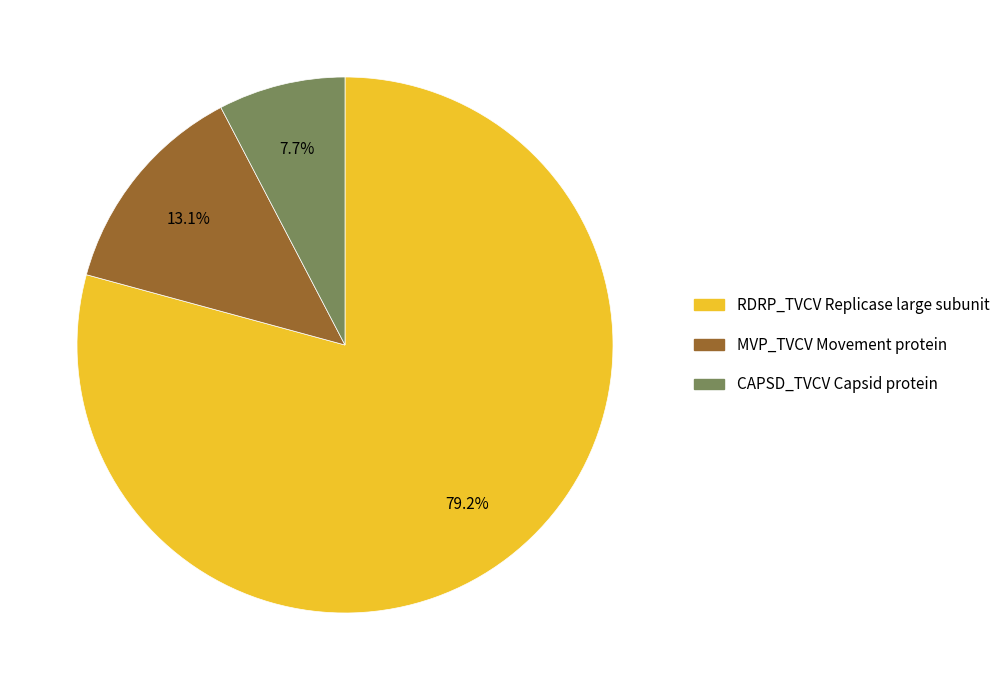

Does any single category account for the majority?

Yes